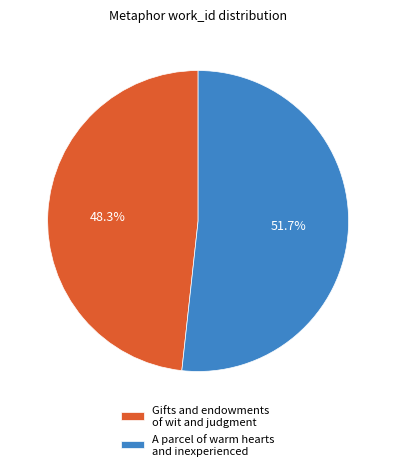

What percentage is the A parcel of warm hearts and inexperienced slice, to the nearest percent?

52%